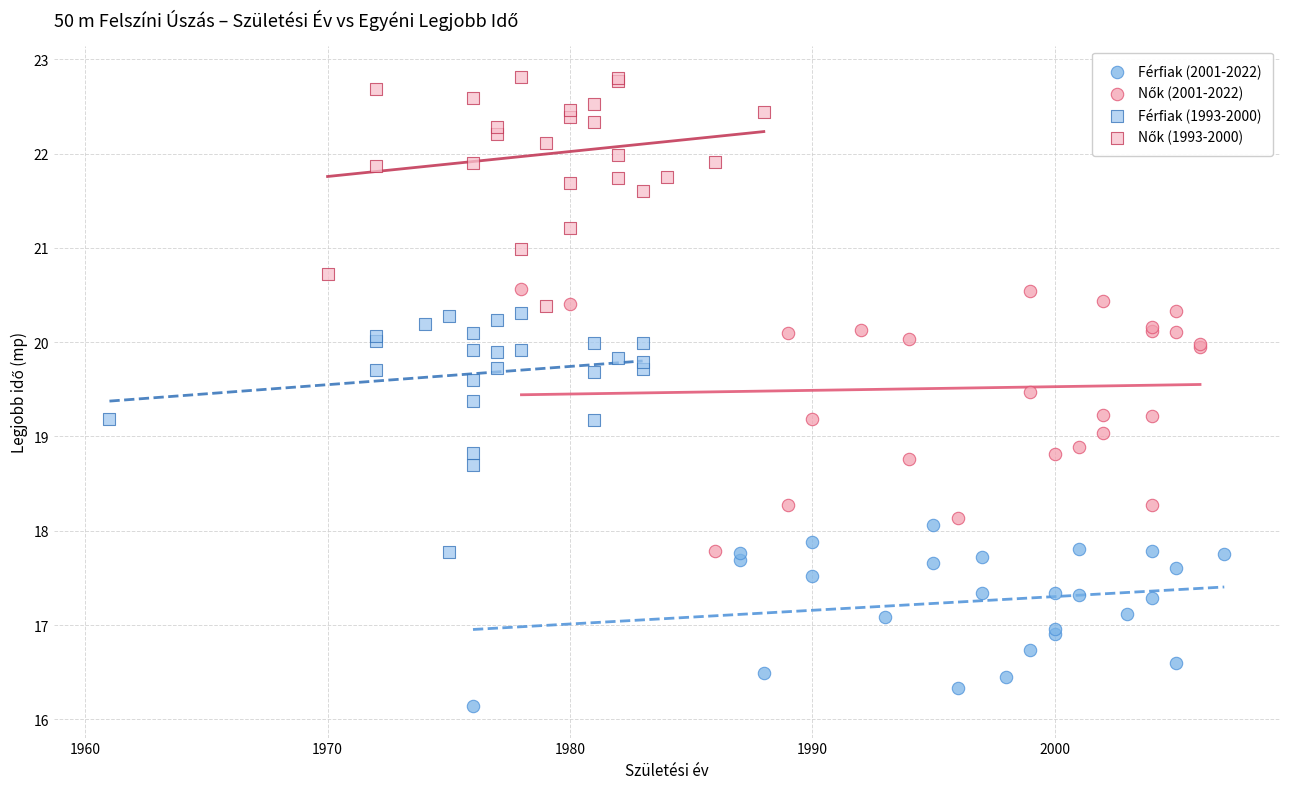

Which series contains the lowest Y value?

Férfiak (2001-2022)